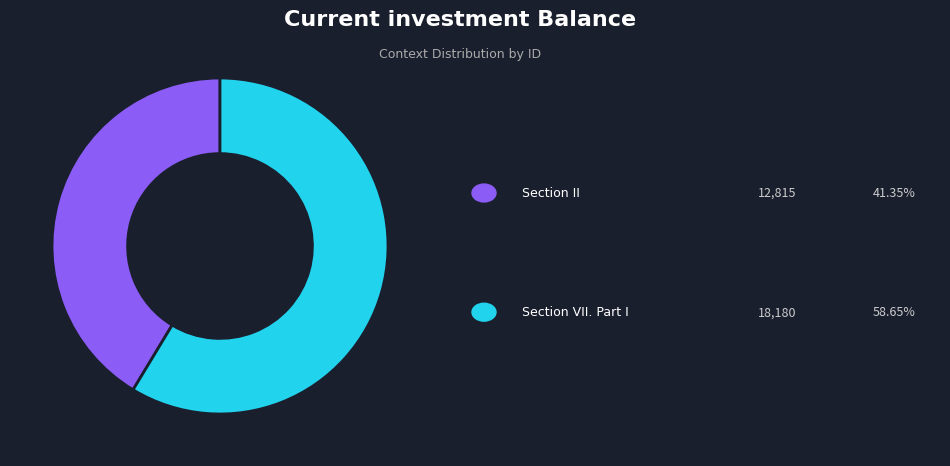

Does any single category account for the majority?

Yes